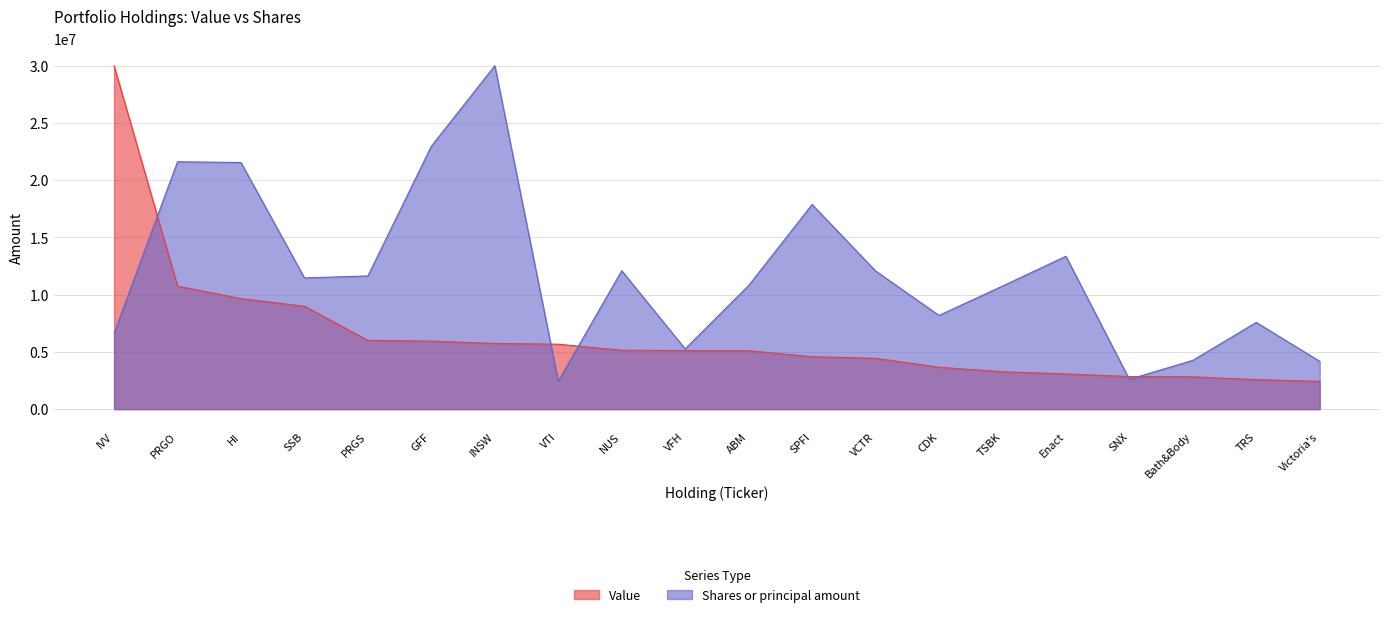

True or false: Shares or principal amount has a value of 1073194.4 at Victoria's.

False